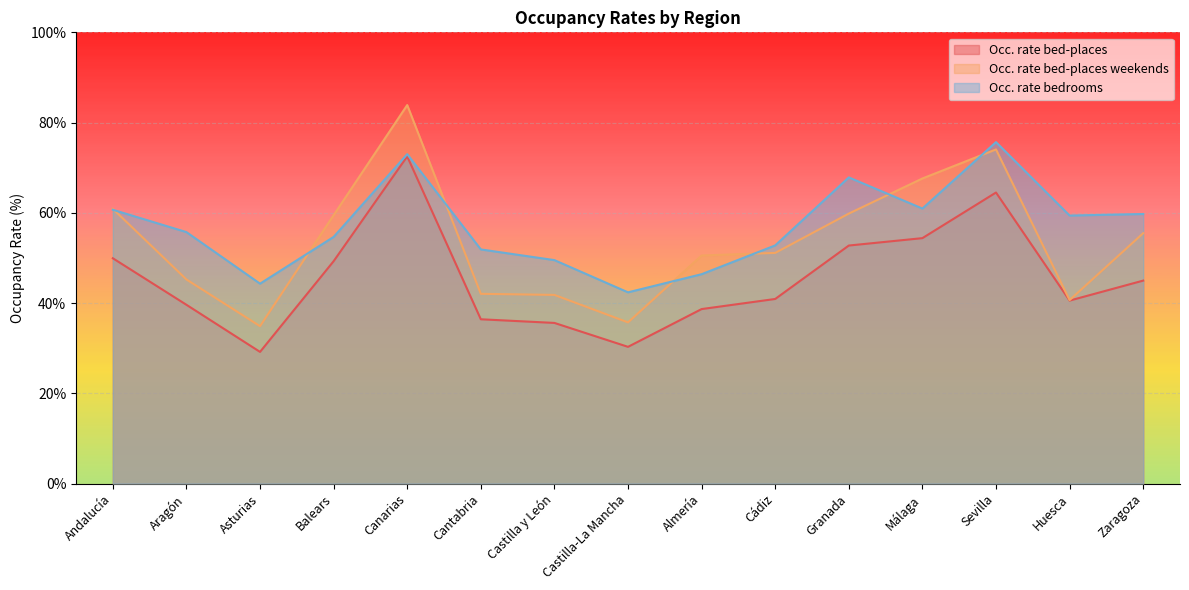

At which category does Occ. rate bed-places reach its first local peak?

Canarias